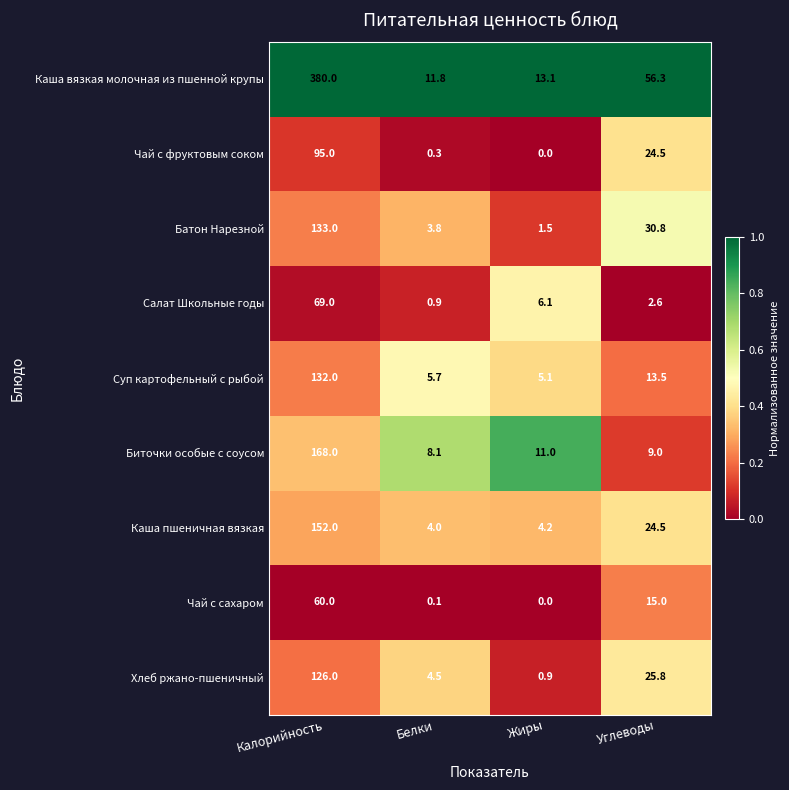

List the series in order of their peak value, highest first.

Каша вязкая молочная из пшенной крупы, Биточки особые с соусом, Каша пшеничная вязкая, Батон Нарезной, Суп картофельный с рыбой, Хлеб ржано-пшеничный, Чай с фруктовым соком, Салат Школьные годы, Чай с сахаром